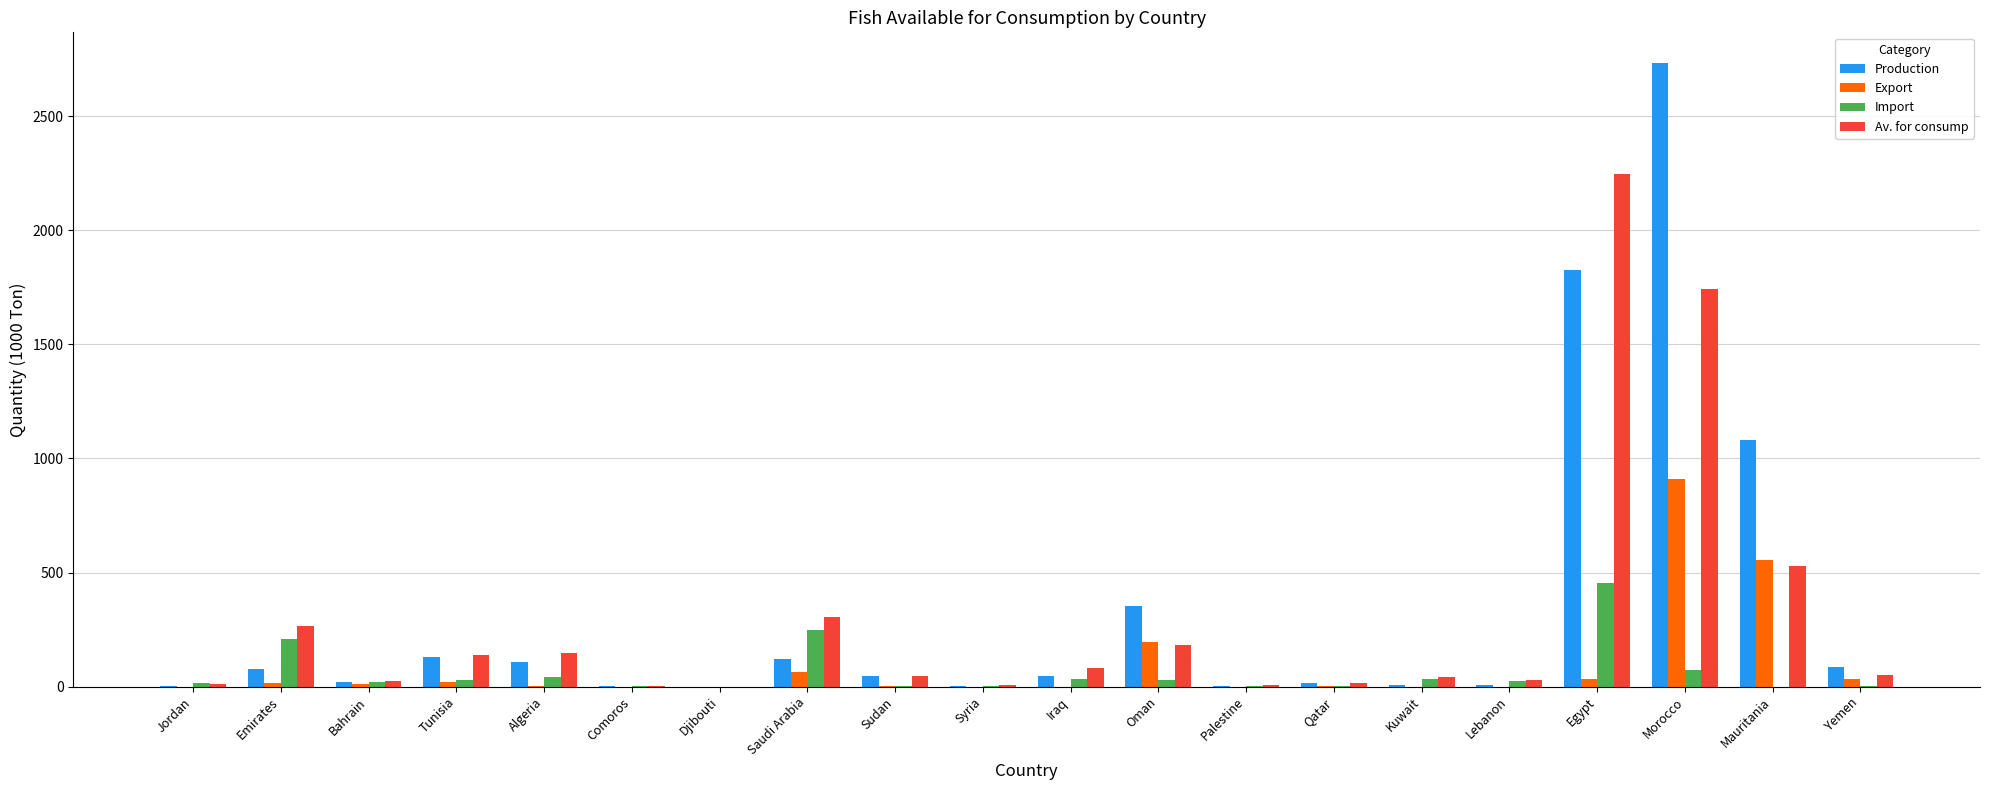

What is the greatest value displayed?

2731.7